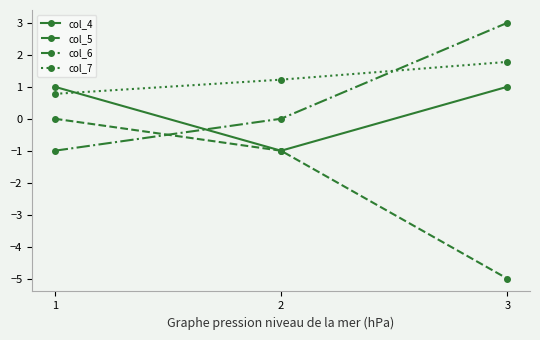

How many data points does each series have?

3